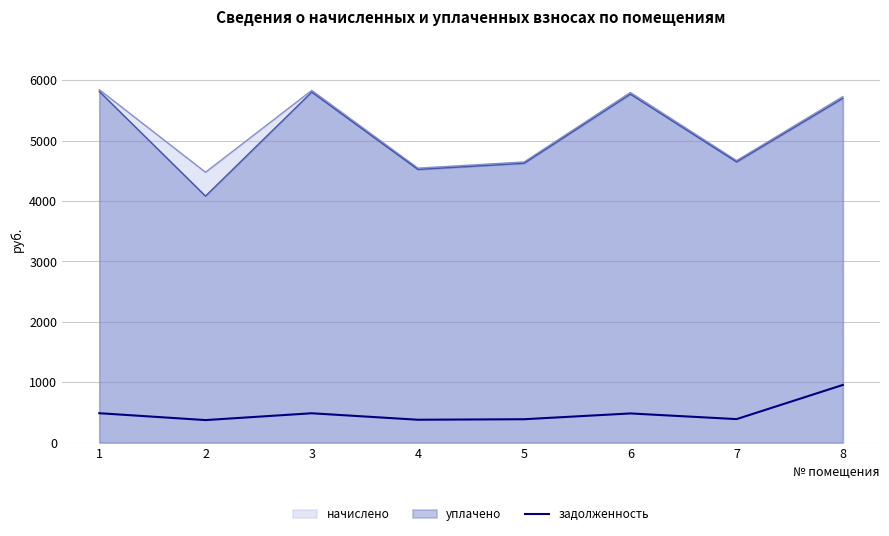

True or false: уплачено and задолженность cross at least once.

False